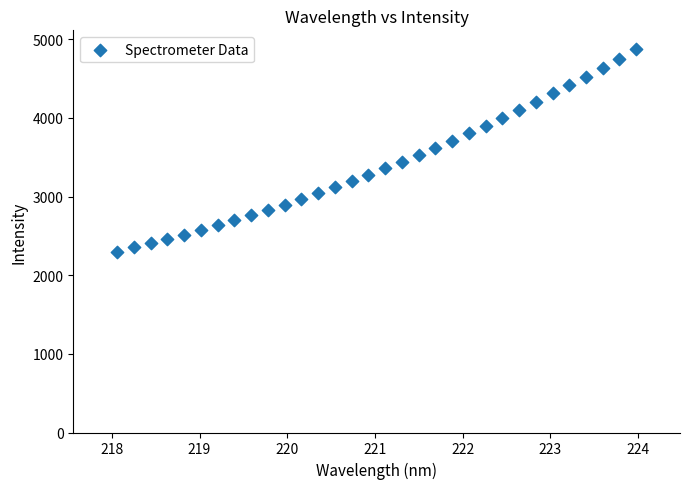

What is the range of X values (max minus min)?

5.9